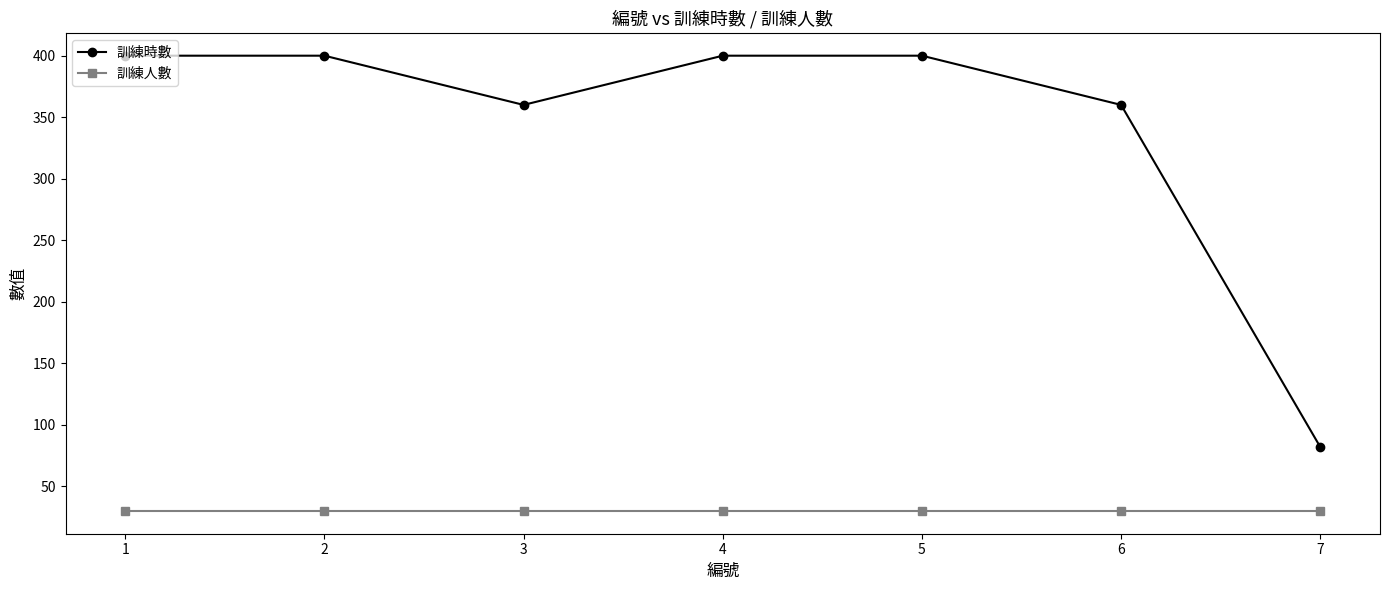

Reading left to right, list all the values displayed in this chart.

訓練時數: 1=400	2=400	3=360	4=400	5=400	6=360	7=82
訓練人數: 1=30	2=30	3=30	4=30	5=30	6=30	7=30